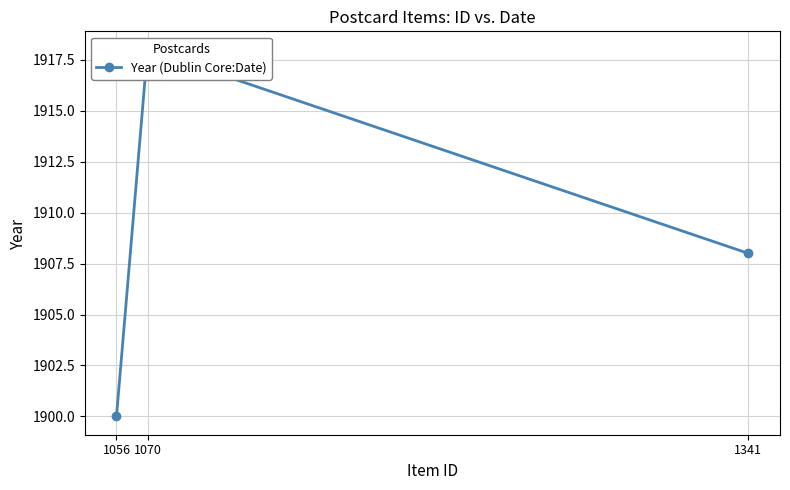

Rank the categories by value from lowest to highest.

1056, 1341, 1070